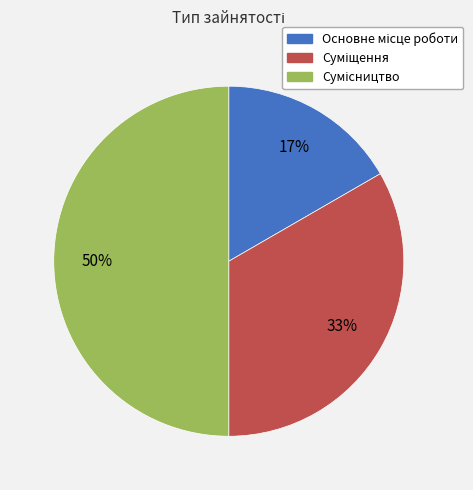

To the nearest percent, what is the average slice percentage?

33%